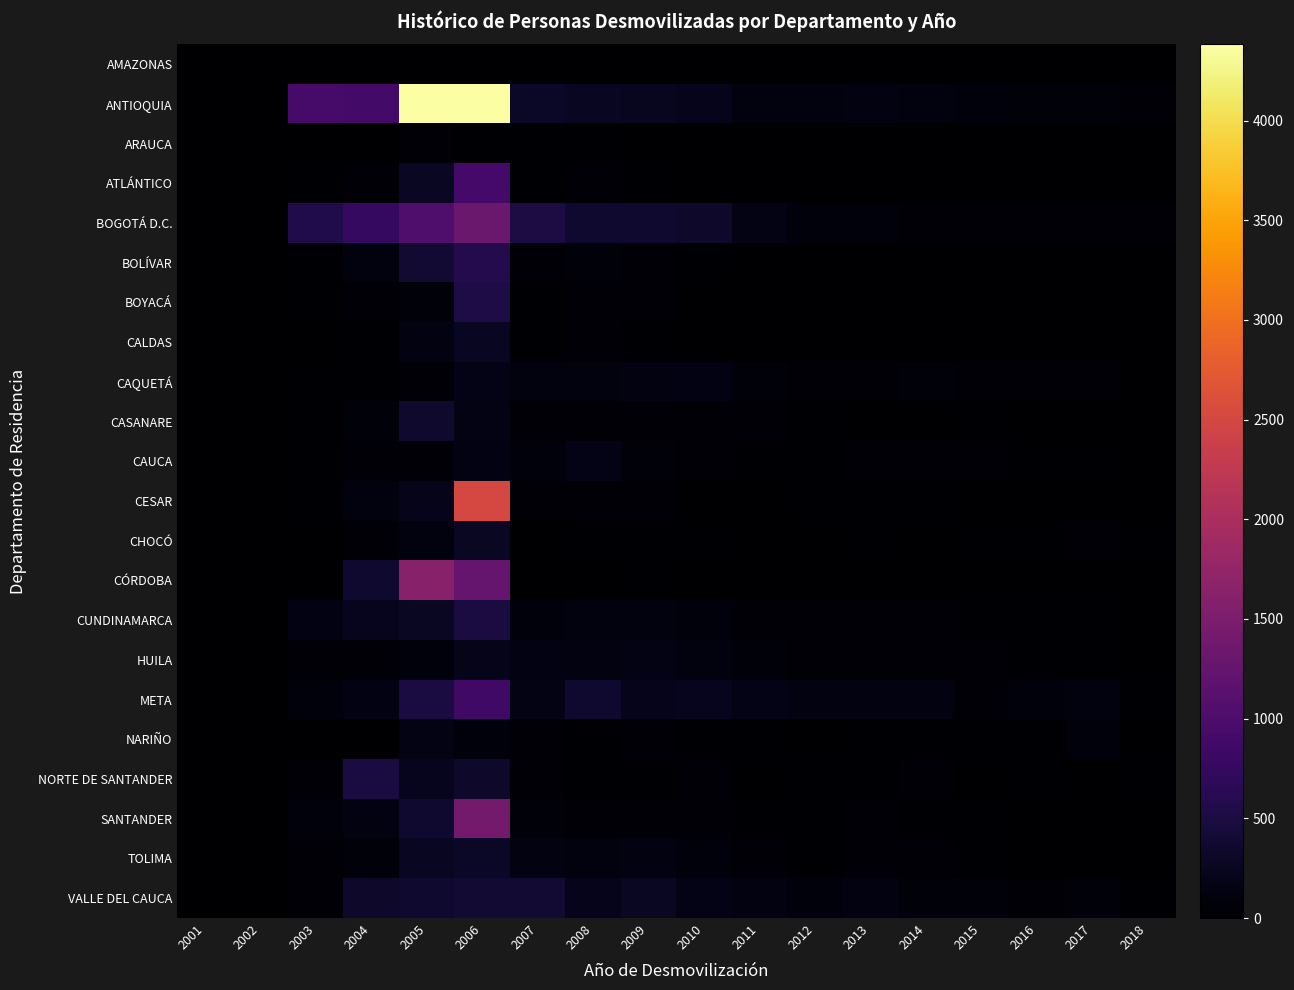

What is the difference between the highest and lowest values at 2006?

4371